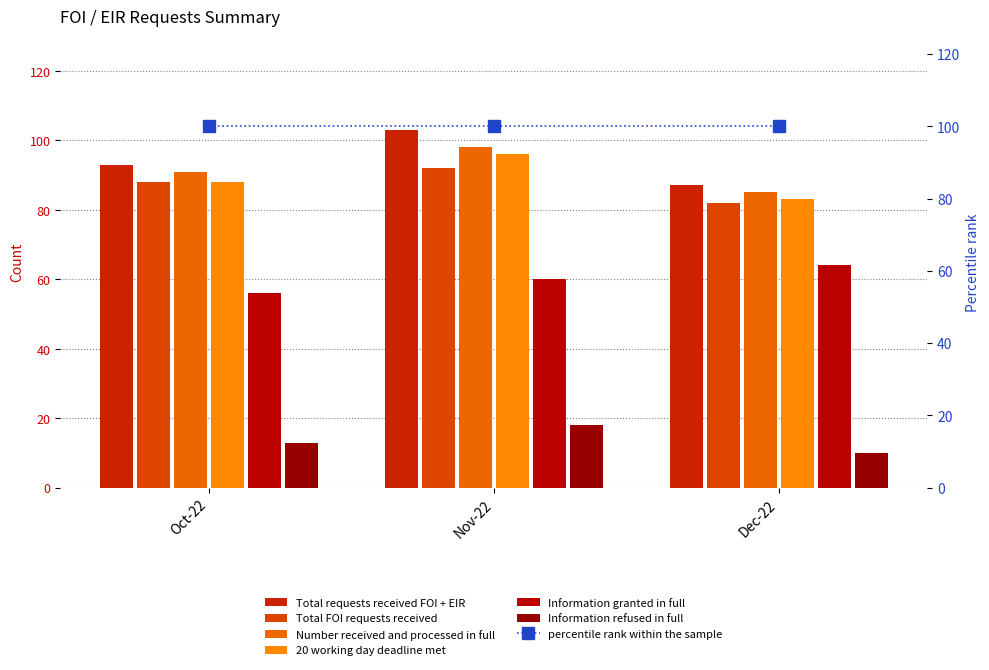

Which label corresponds to the smallest value in the chart?

Dec-22